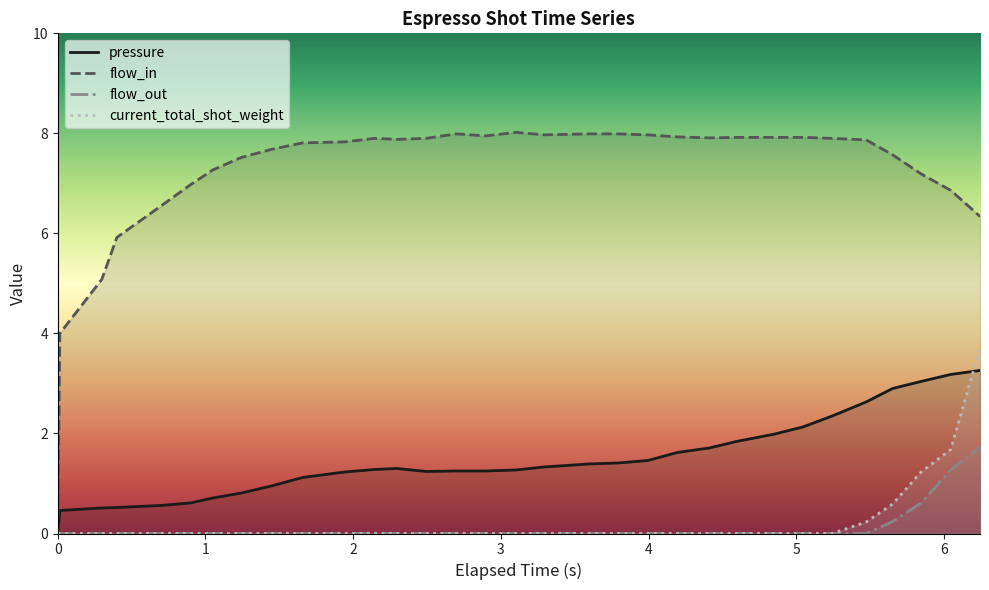

True or false: pressure and flow_in cross at least once.

False